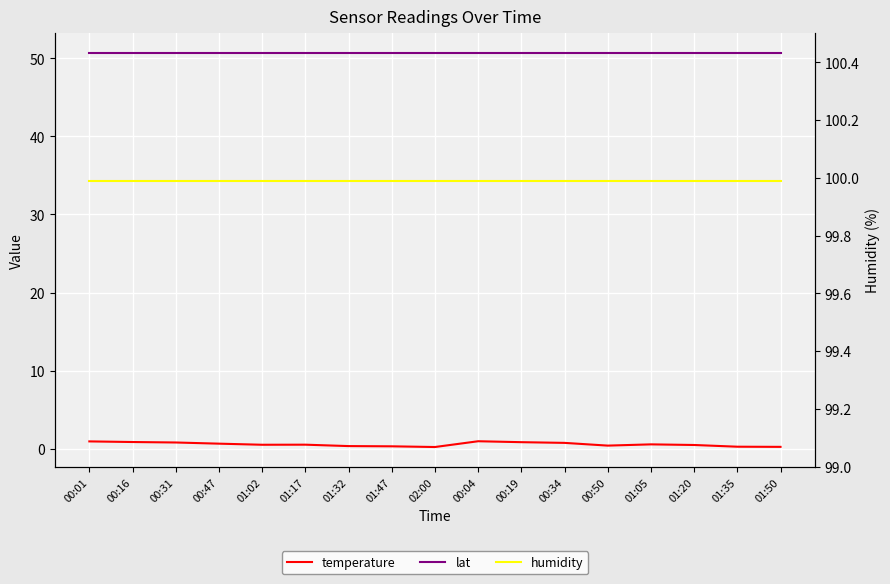

What is the difference between the temperature values at 01:20 and 00:47?

0.2